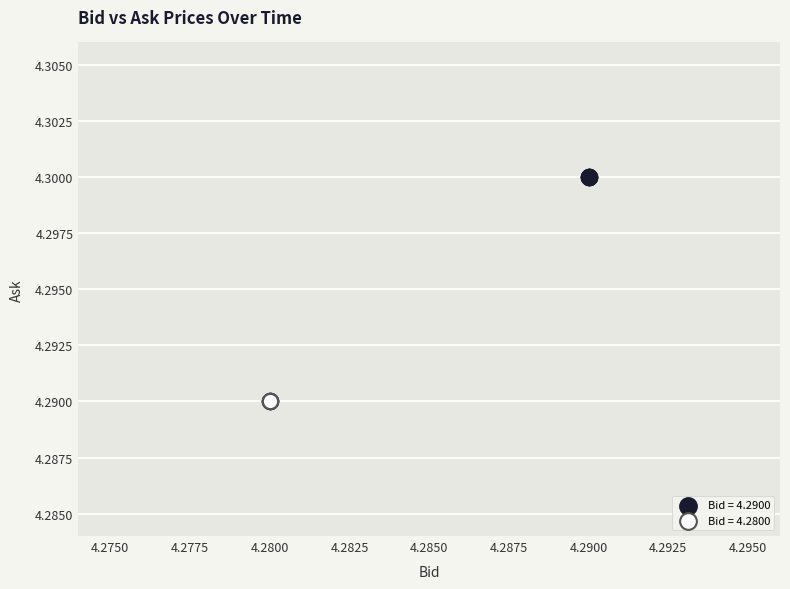

Which series contains the highest Y value?

Bid = 4.2900